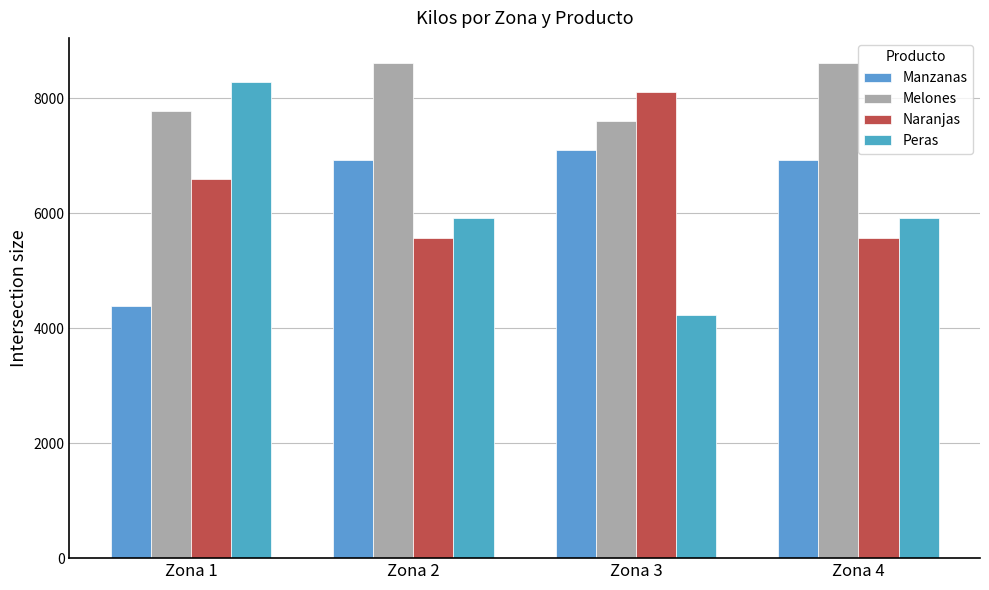

The Peras series shows 4093 at Zona 1. True or false?

False